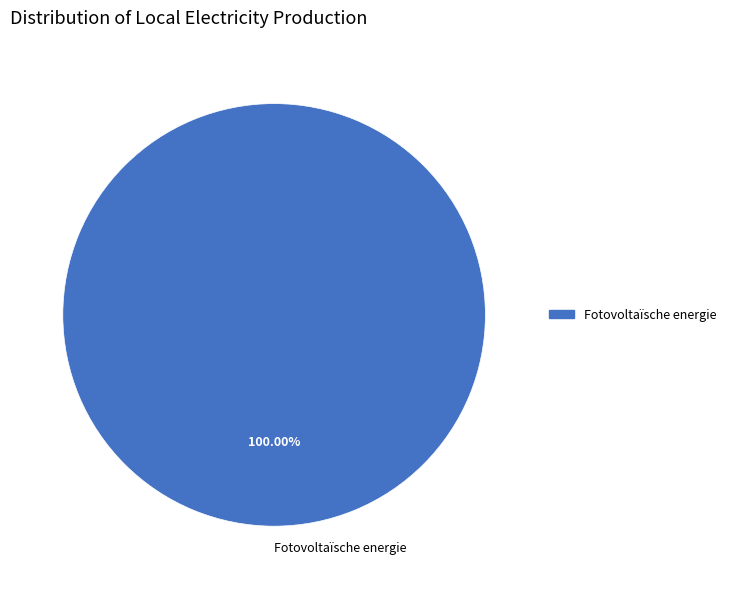

Which slice represents more than half of the pie?

Fotovoltaïsche energie